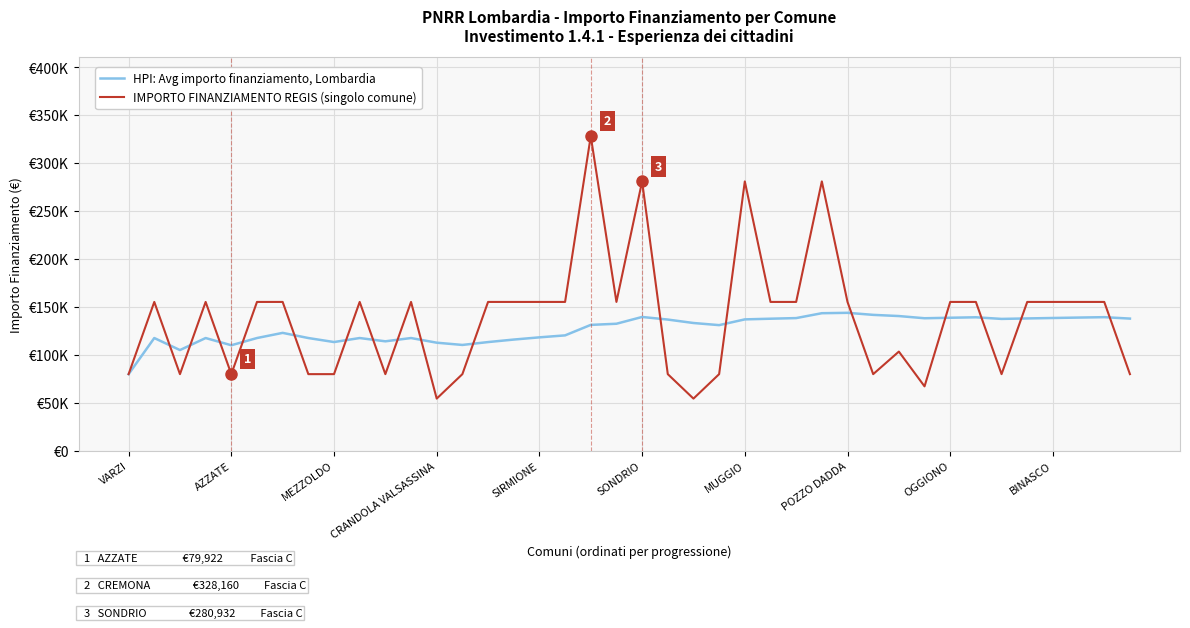

At how many categories does at least one series exceed 284114?

1